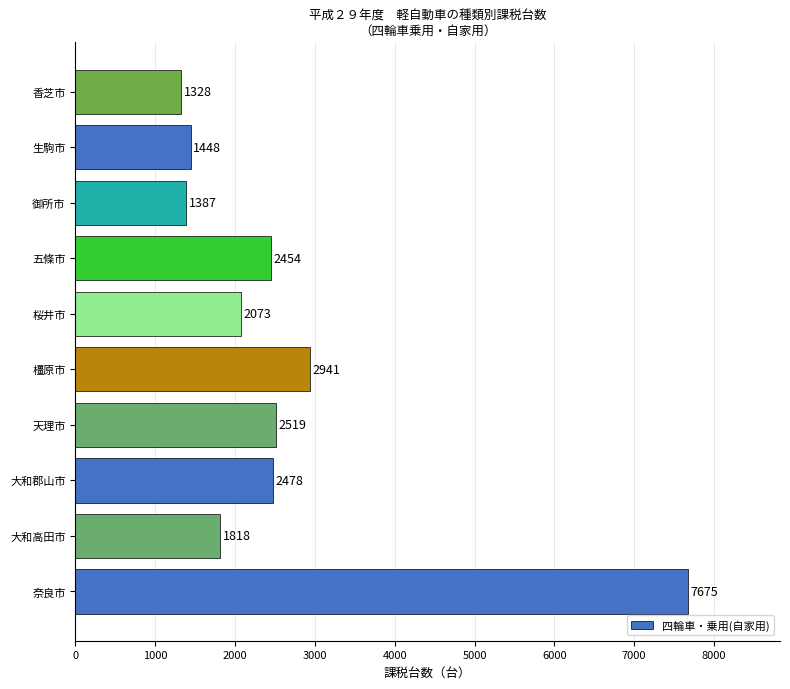

What is the minimum value shown in the chart?

1328